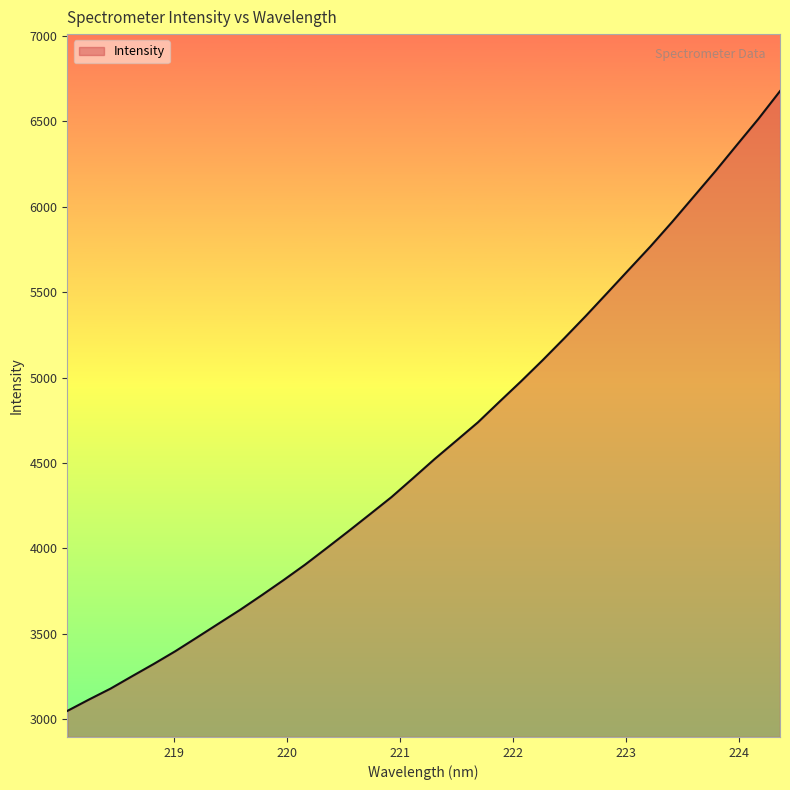

What is the difference between the maximum and minimum values?

3629.9